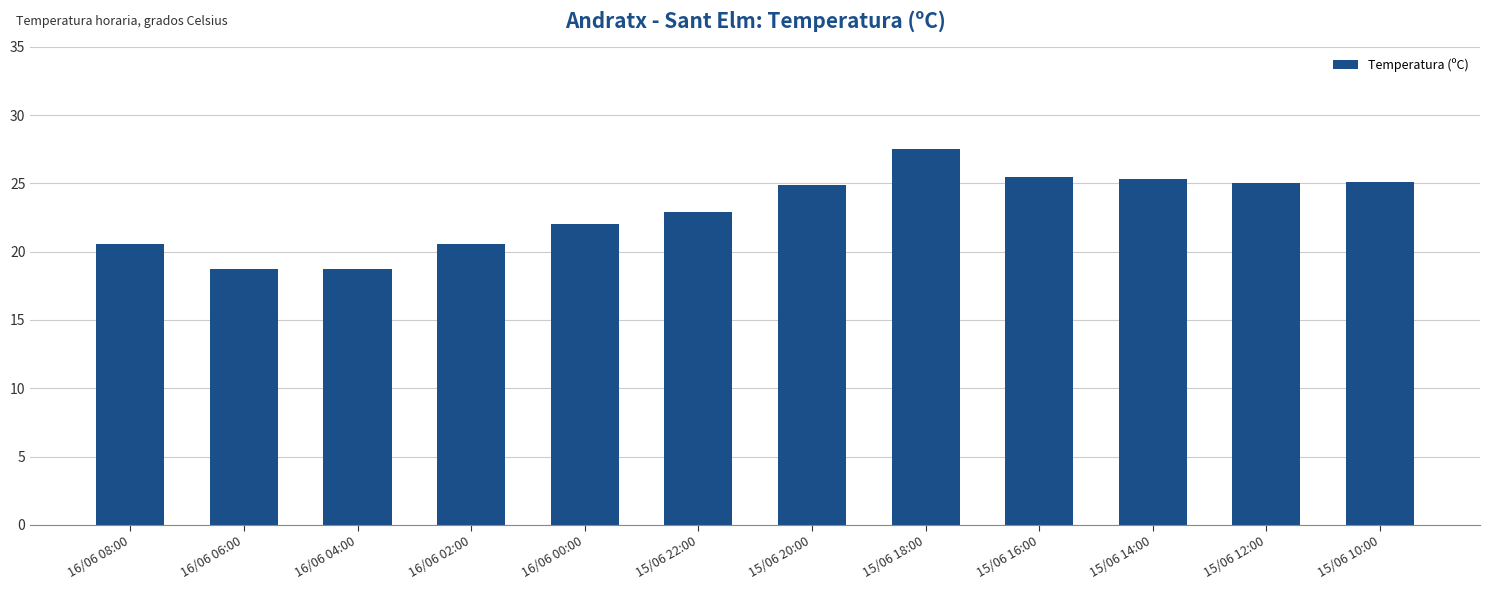

What is the sum of all values?

276.8